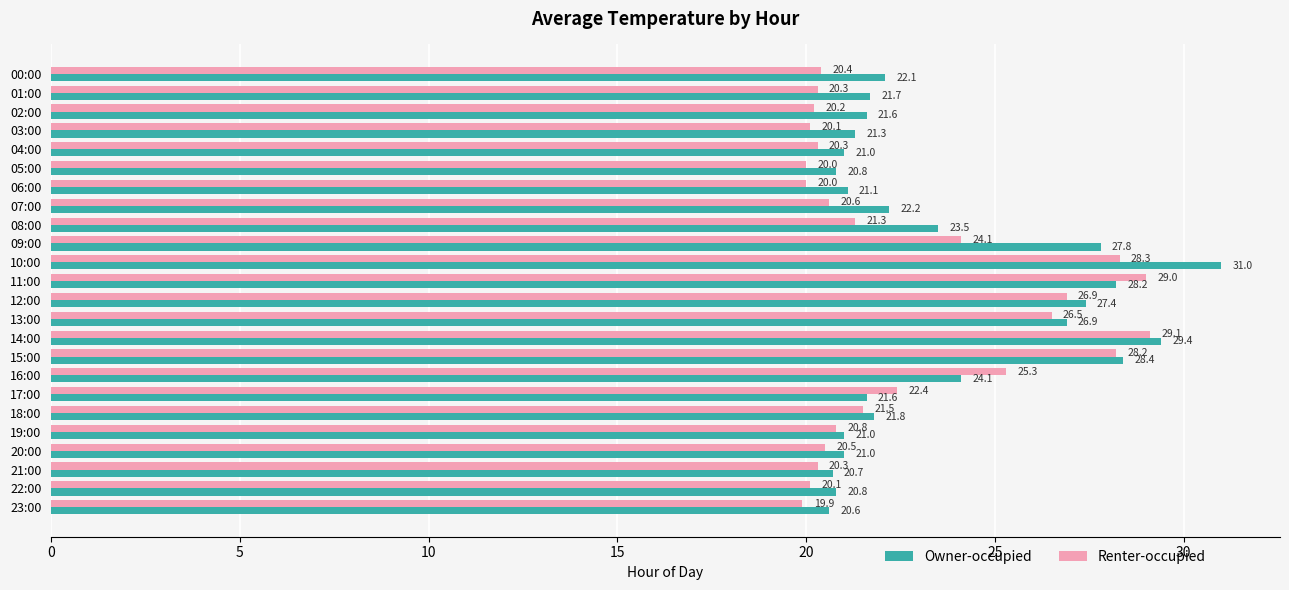

What is the difference between the highest and lowest values at 04:00?

0.7